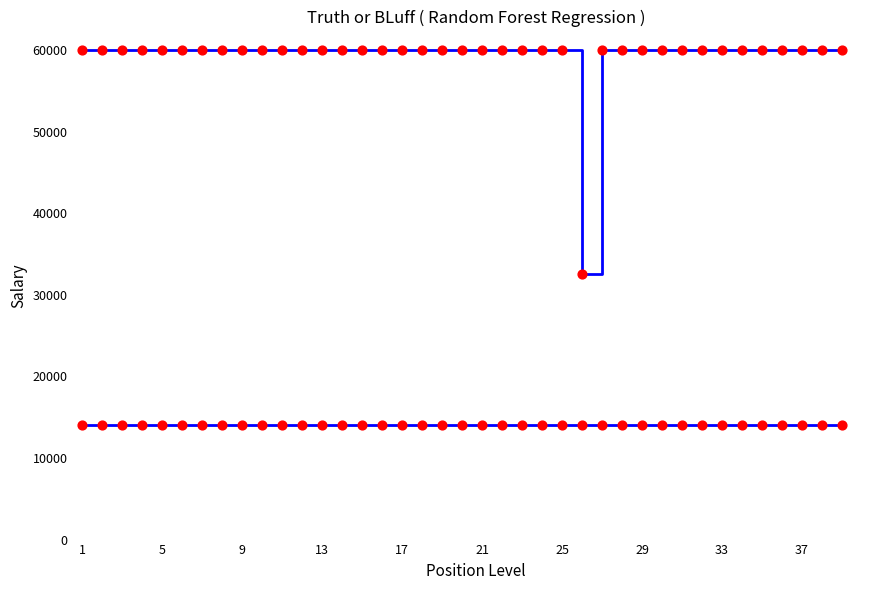

Does the chart have visible grid lines?

No